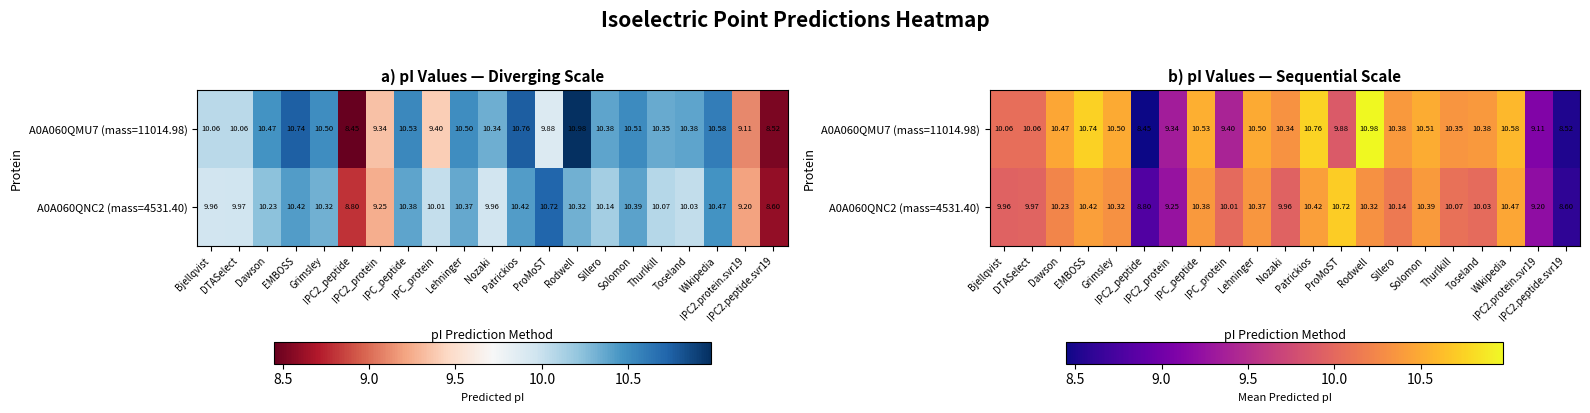

Is the value of A0A060QNC2 (mass=4531.40) at EMBOSS greater than the value of A0A060QMU7 (mass=11014.98) at Rodwell?

No